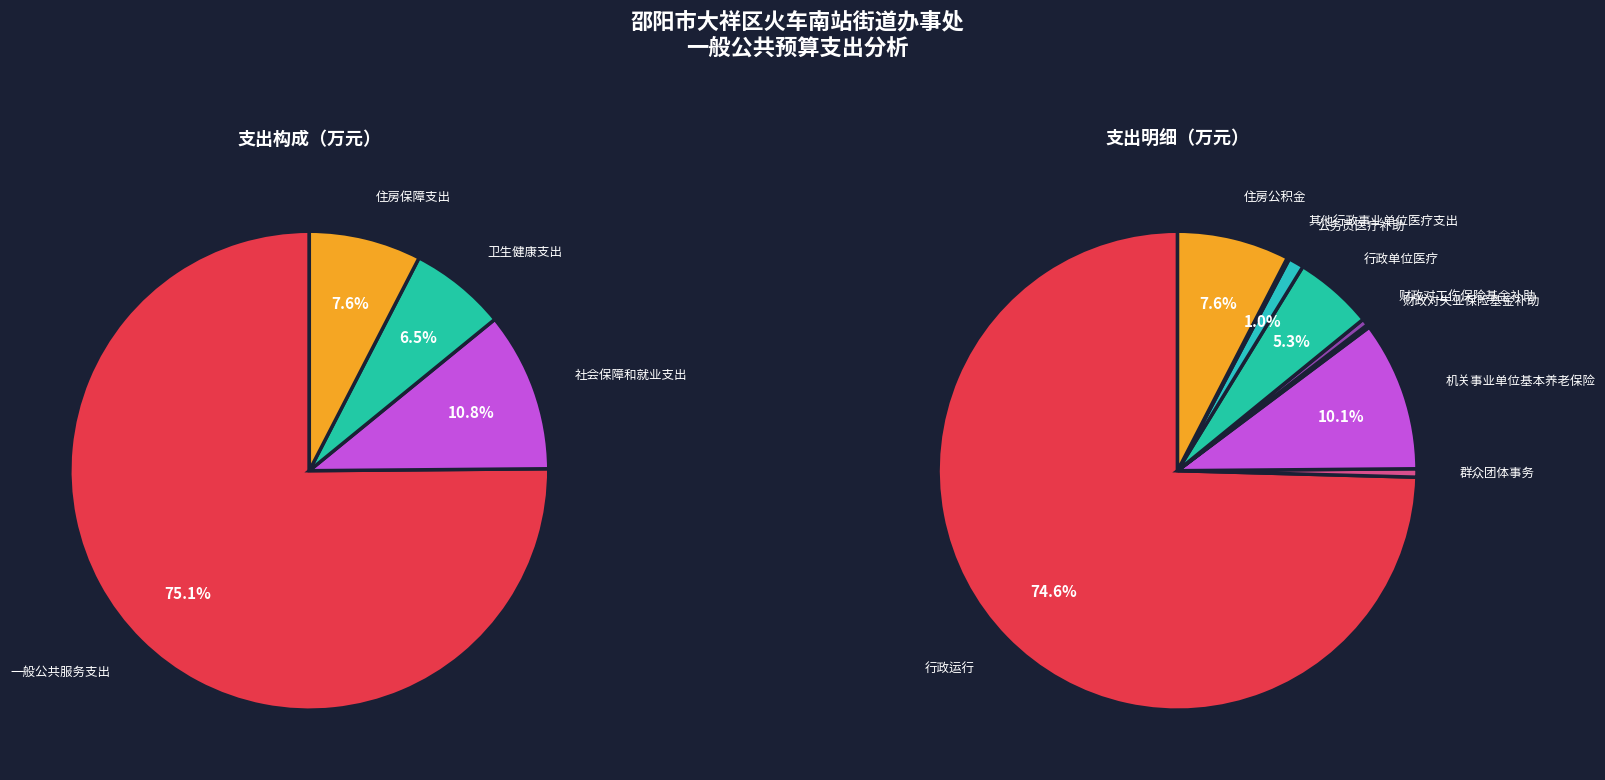

Which has a higher value, 卫生健康支出 or 社会保障和就业支出?

社会保障和就业支出